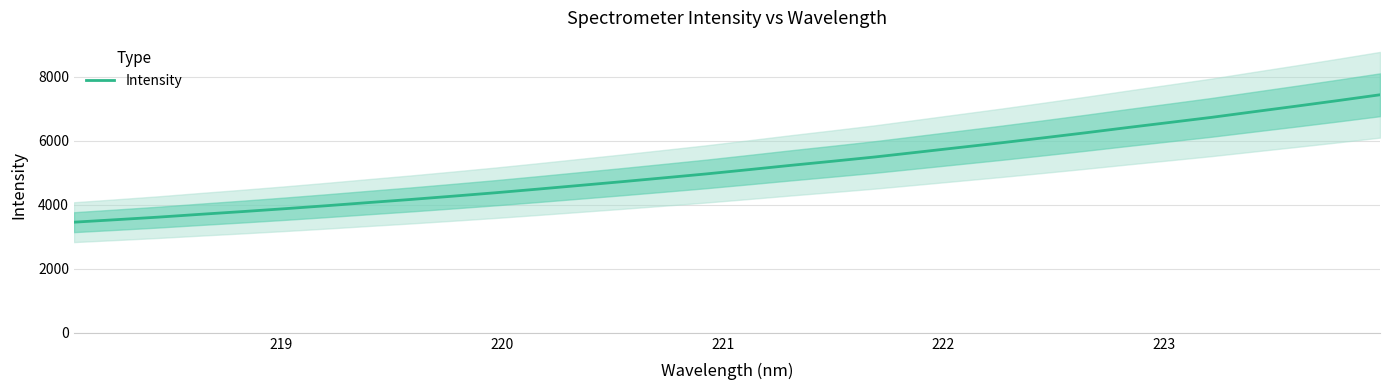

What is the maximum value for Intensity?

7434.4